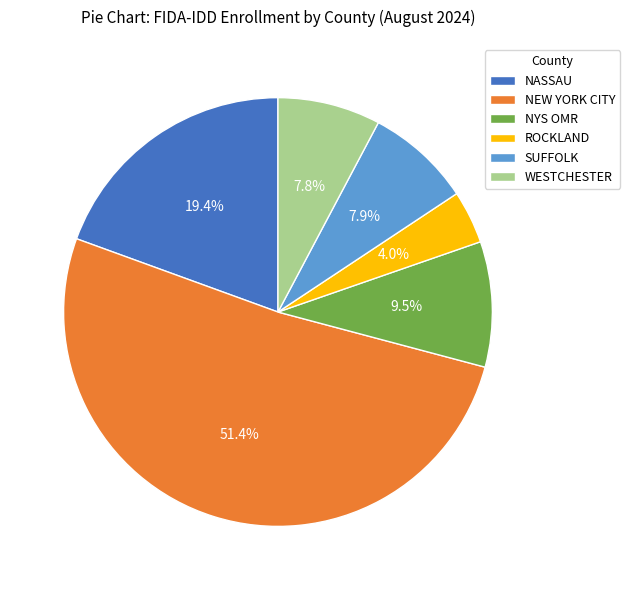

Combined, do NEW YORK CITY and WESTCHESTER account for over 50%?

Yes